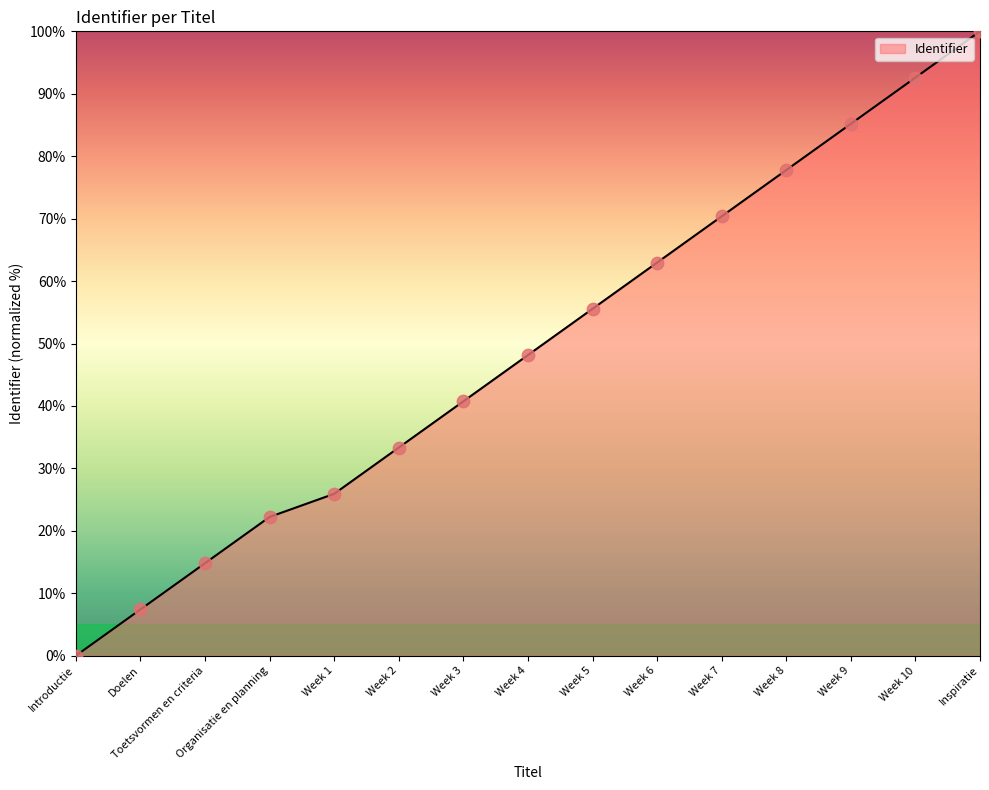

What is the change in value from Week 4 to Week 8?

+29.6